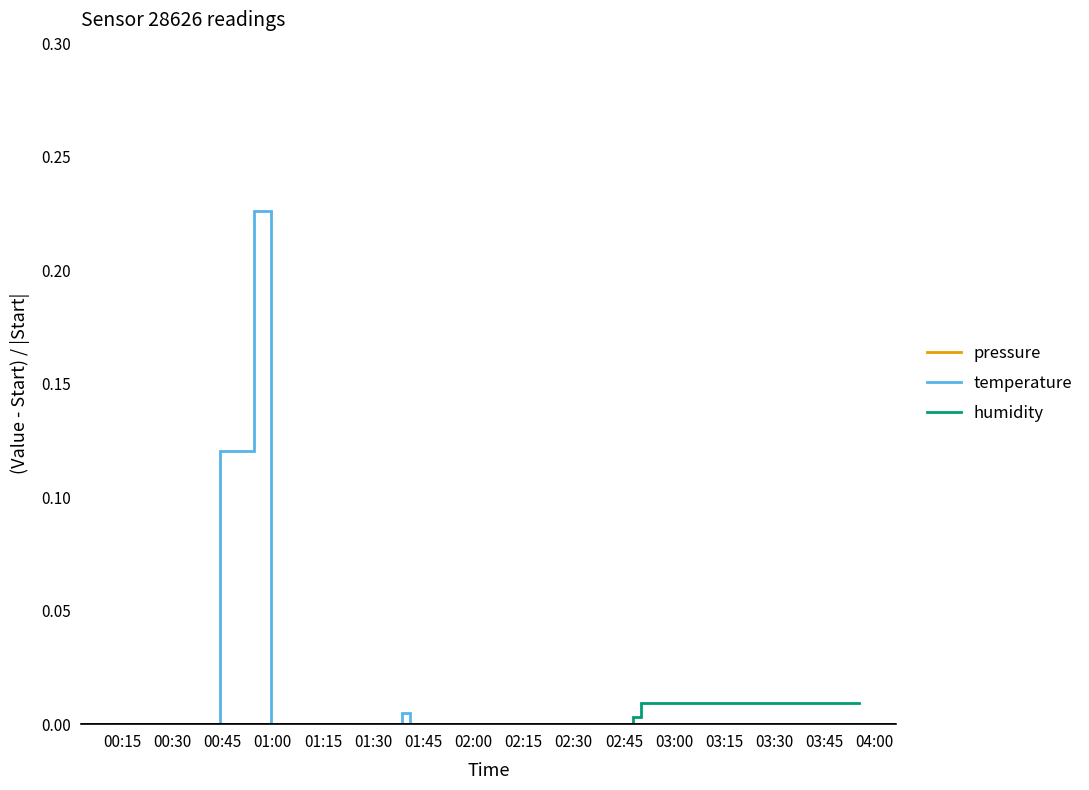

At how many categories does at least one series exceed 0?

27